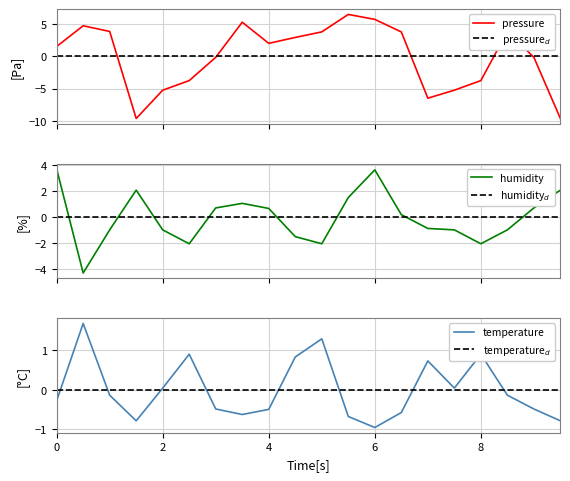

What is the value of the temperature point at the 15th from the left?

0.7